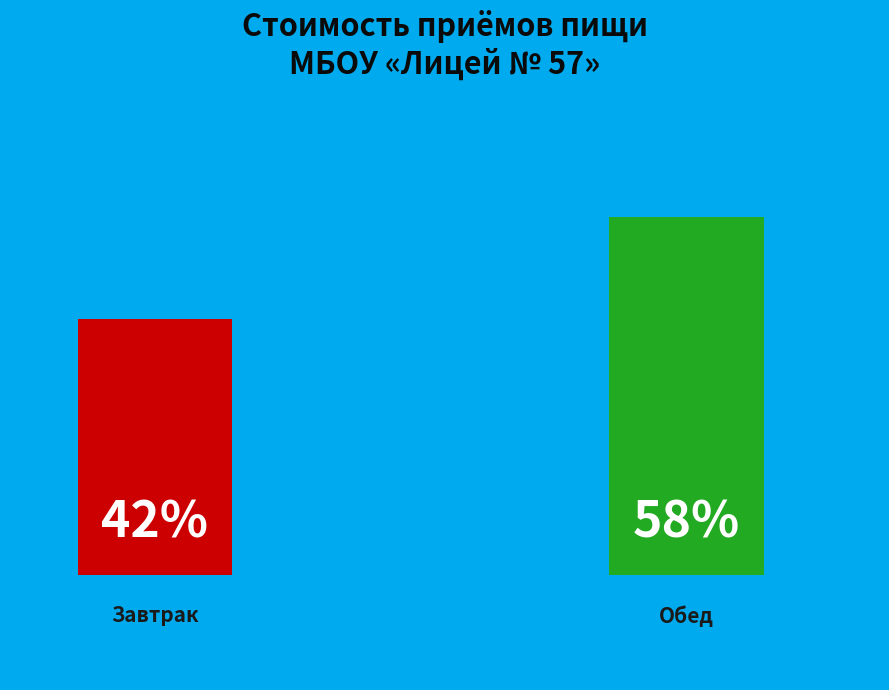

Between Обед and Завтрак, which is larger?

Обед